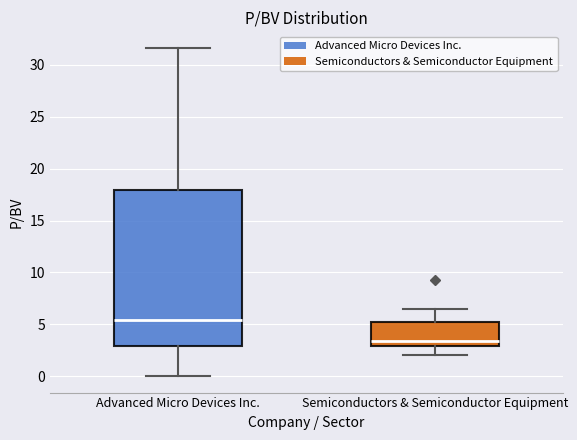

Where does the median line of the box for Advanced Micro Devices Inc. sit on the y-axis? The values are not printed on the chart, so give them approximately, as read against the axis.

5.5